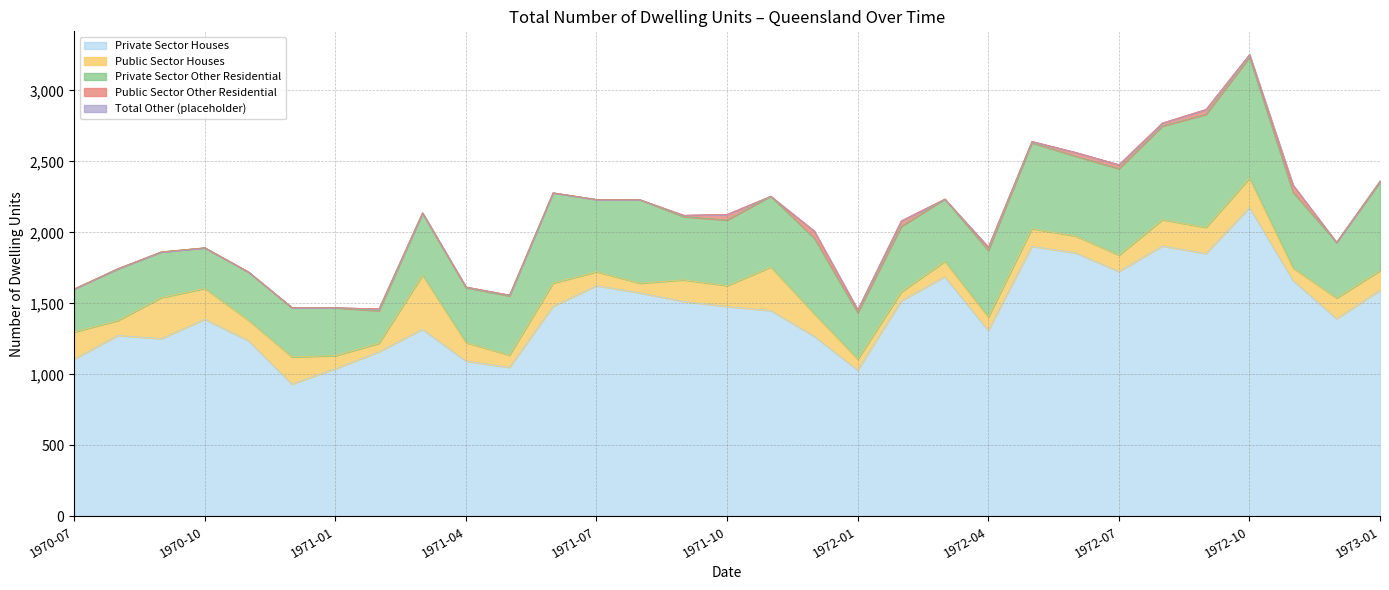

What is the lowest value of the Private Sector Houses series?

932